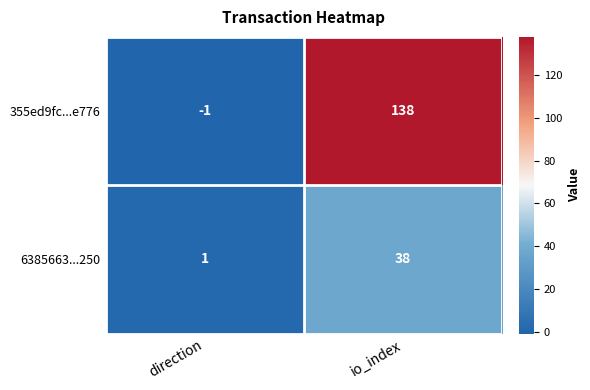

Between direction and io_index, which series saw the biggest shift?

355ed9fc...e776